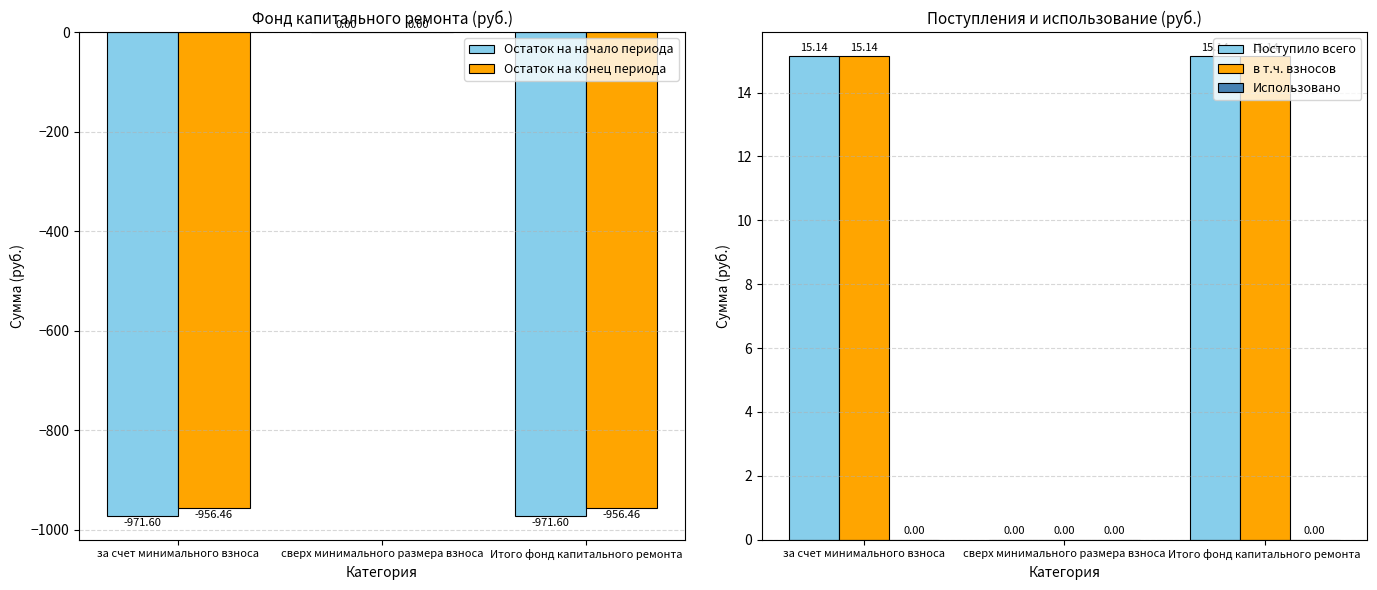

Reading left to right, extract all data points from this chart.

Остаток на начало периода: за счет минимального взноса=-971.6	сверх минимального размера взноса=0.0	Итого фонд капитального ремонта=-971.6
Остаток на конец периода: за счет минимального взноса=-956.5	сверх минимального размера взноса=0.0	Итого фонд капитального ремонта=-956.5
Поступило всего: за счет минимального взноса=15.1	сверх минимального размера взноса=0.0	Итого фонд капитального ремонта=15.1
в т.ч. взносов: за счет минимального взноса=15.1	сверх минимального размера взноса=0.0	Итого фонд капитального ремонта=15.1
Использовано: за счет минимального взноса=0.0	сверх минимального размера взноса=0.0	Итого фонд капитального ремонта=0.0